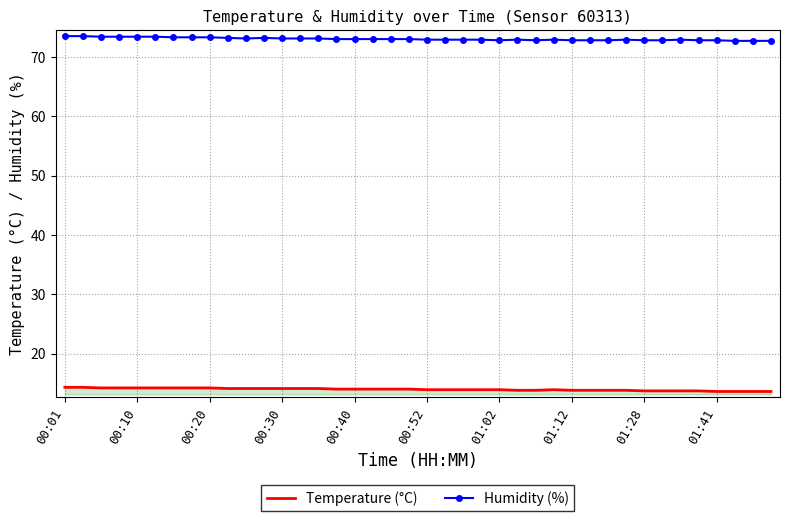

Which series has the largest total across all categories?

Humidity (%)